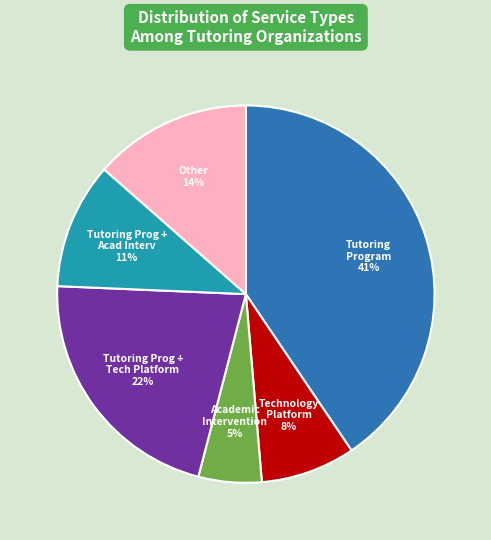

Does any single category account for the majority?

No